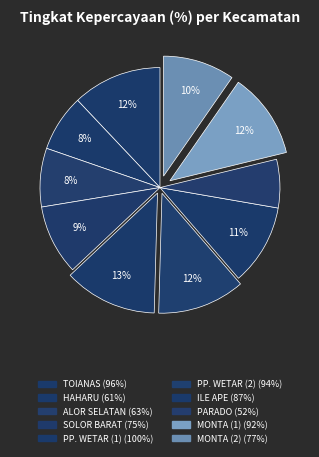

Is there a majority slice in this chart?

No